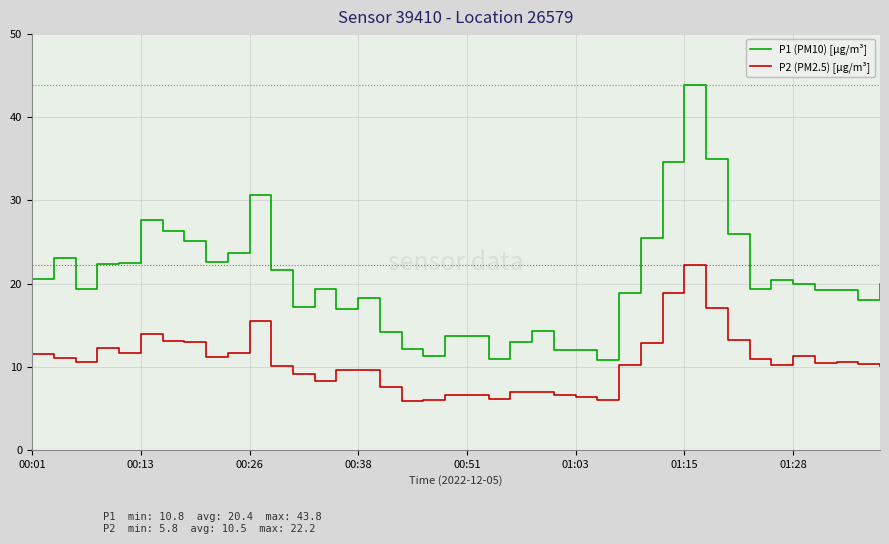

Which series has the largest total across all categories?

P1 (PM10) [µg/m³]